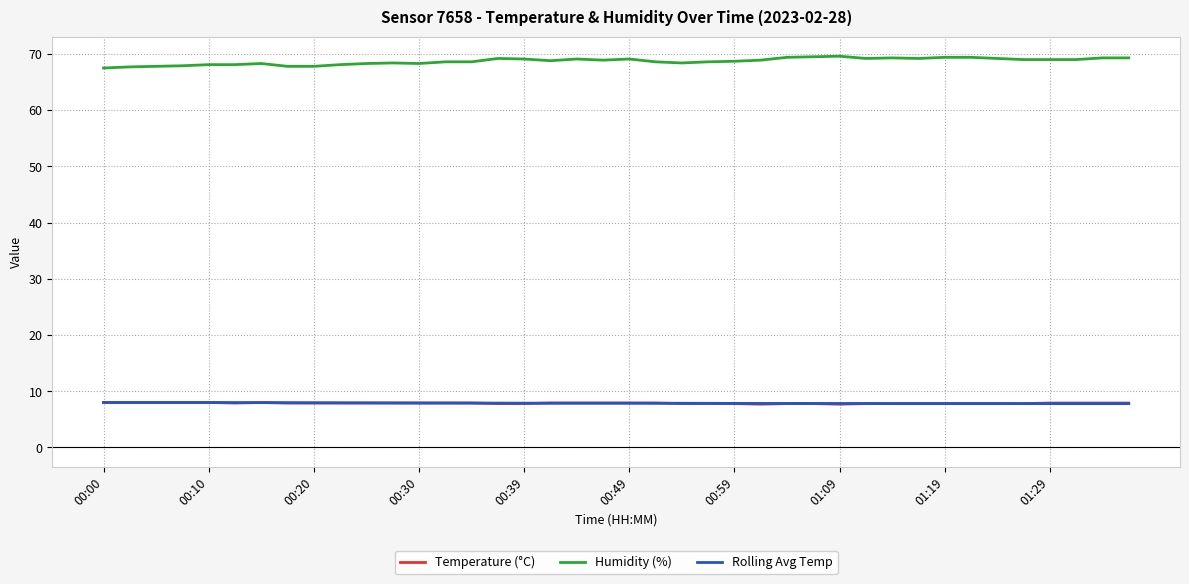

What is the smallest value displayed?

7.7